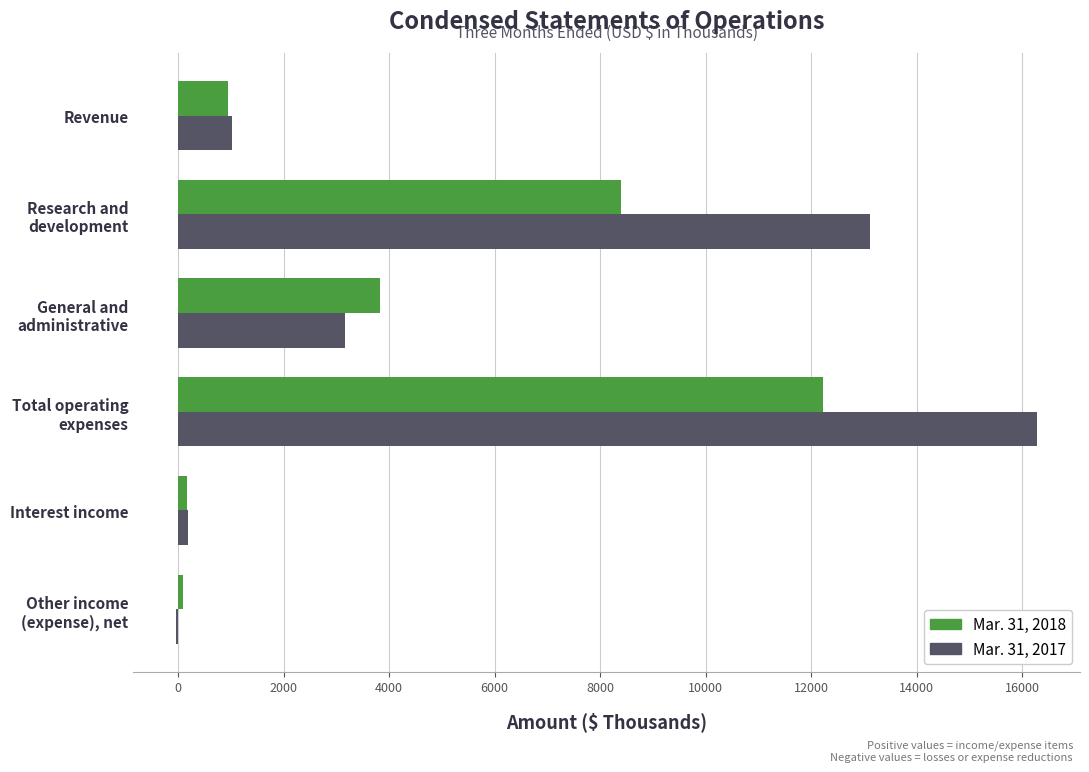

What is the total value across all series at Revenue?

1963